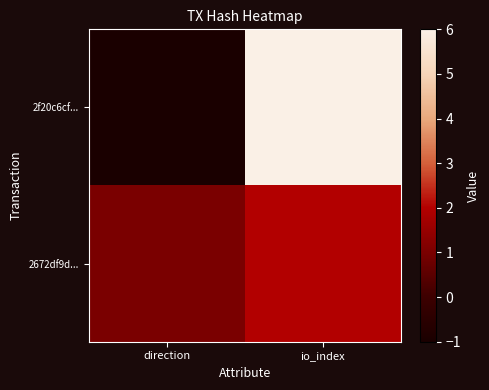

How many series are shown in this chart?

2